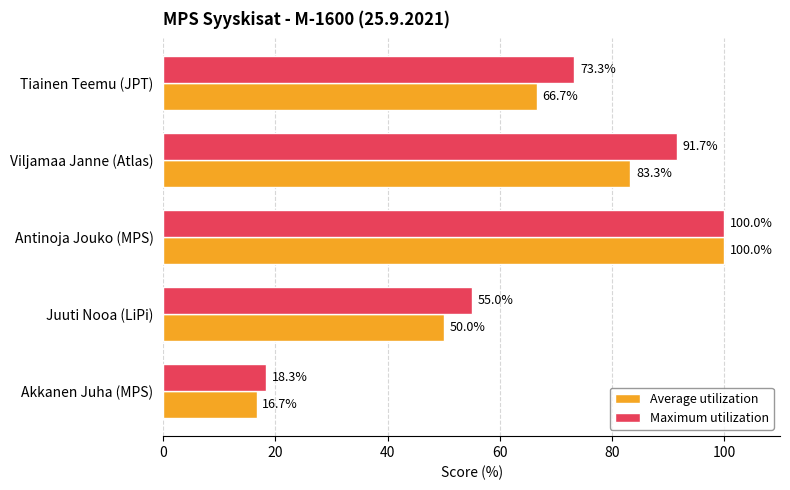

Rank the categories by Average utilization value from lowest to highest.

Akkanen Juha (MPS), Juuti Nooa (LiPi), Tiainen Teemu (JPT), Viljamaa Janne (Atlas), Antinoja Jouko (MPS)